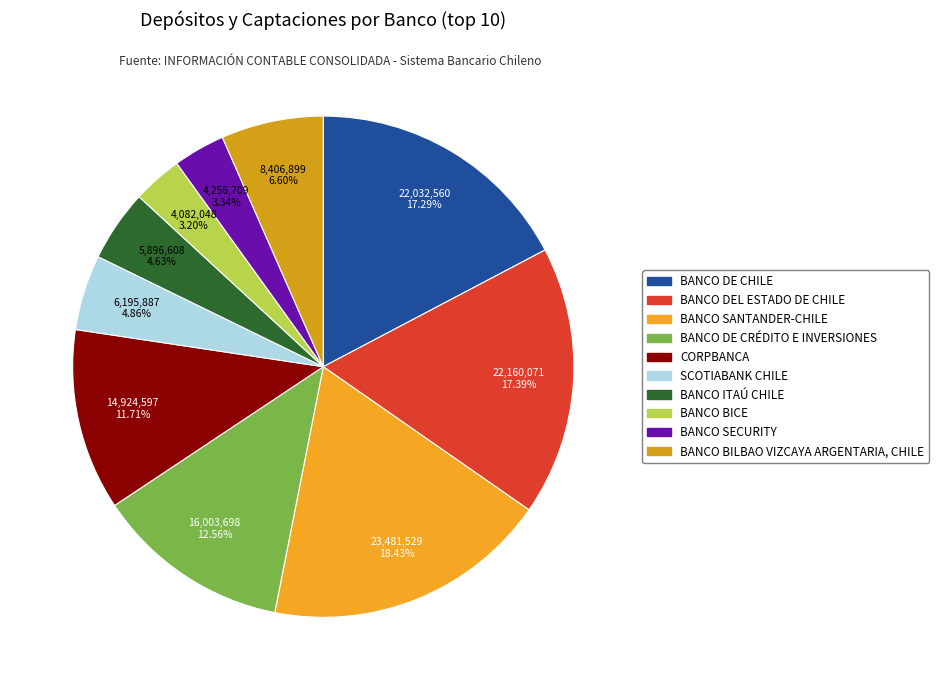

How many segments does this pie chart have?

10